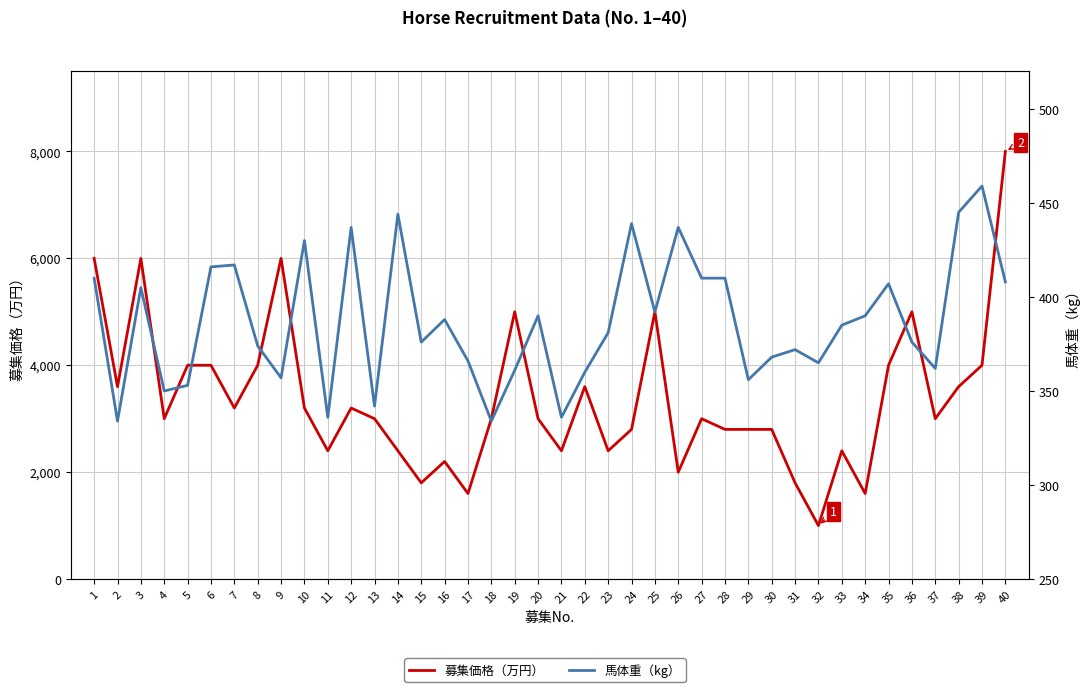

What are all the series names shown in the legend?

募集価格（万円）, 馬体重（kg）